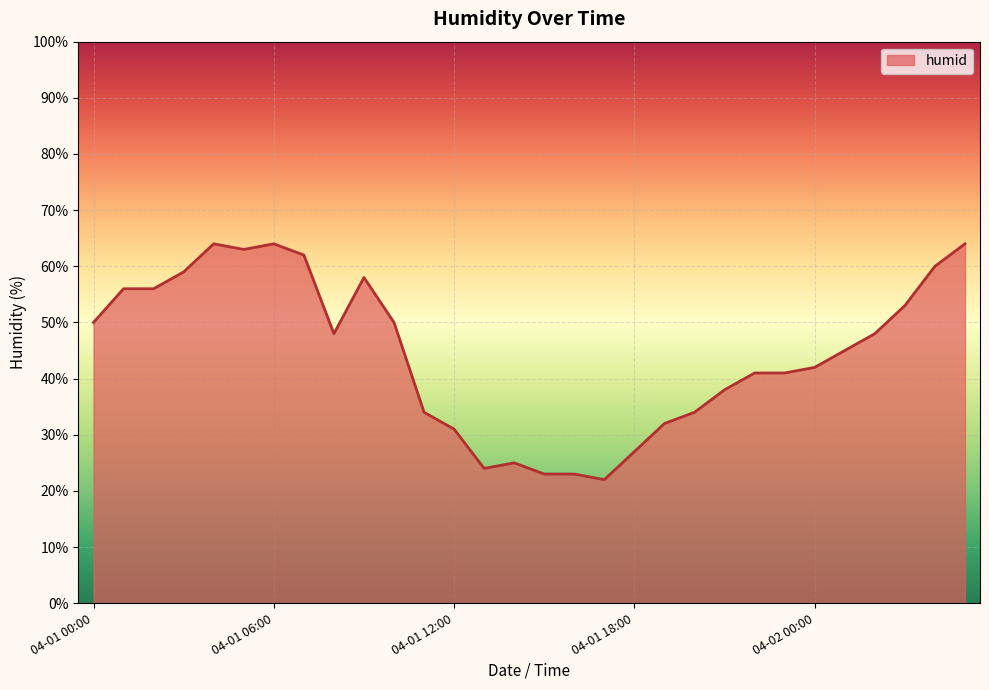

What is the greatest value displayed?

64